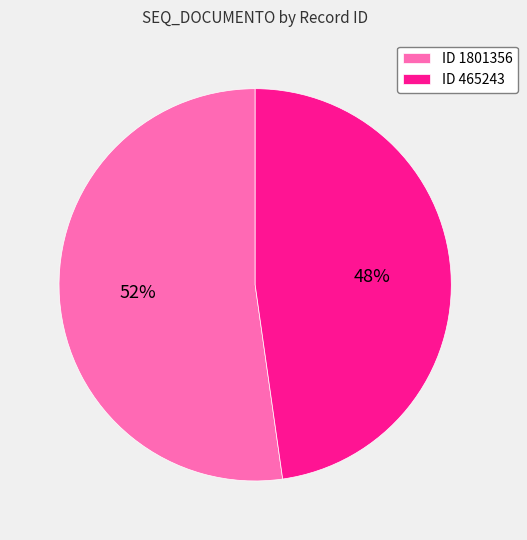

Count the number of slices in the pie.

2